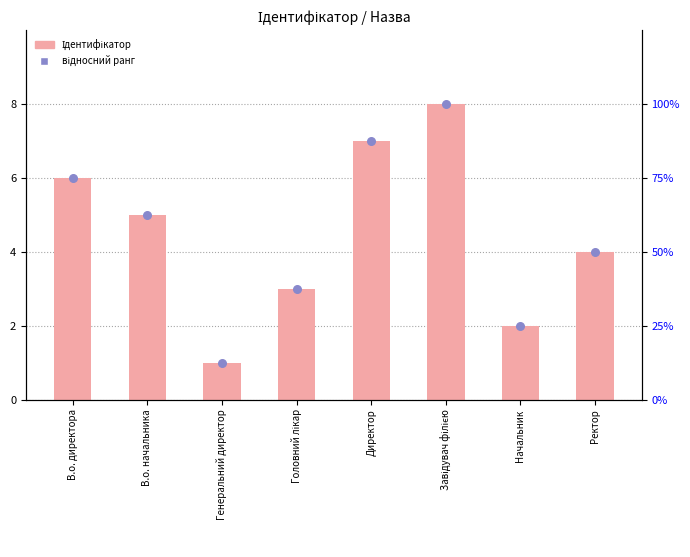

Which series reaches the maximum Y coordinate?

відносний ранг